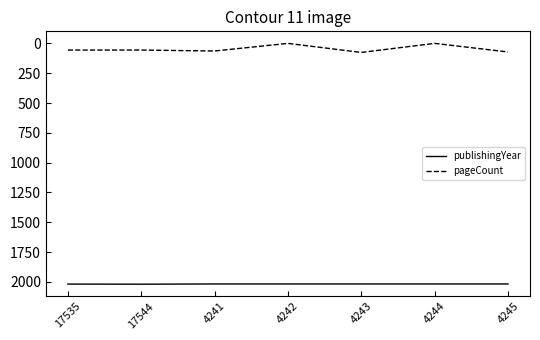

The publishingYear series shows 3526 at 4241. True or false?

False